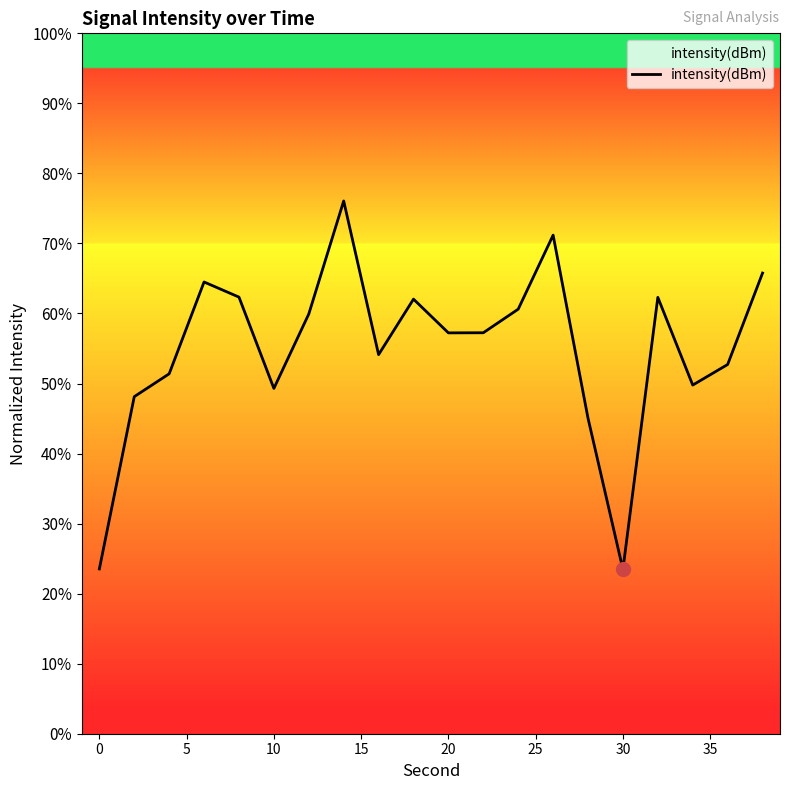

What is the difference between the maximum and minimum values?

52.6